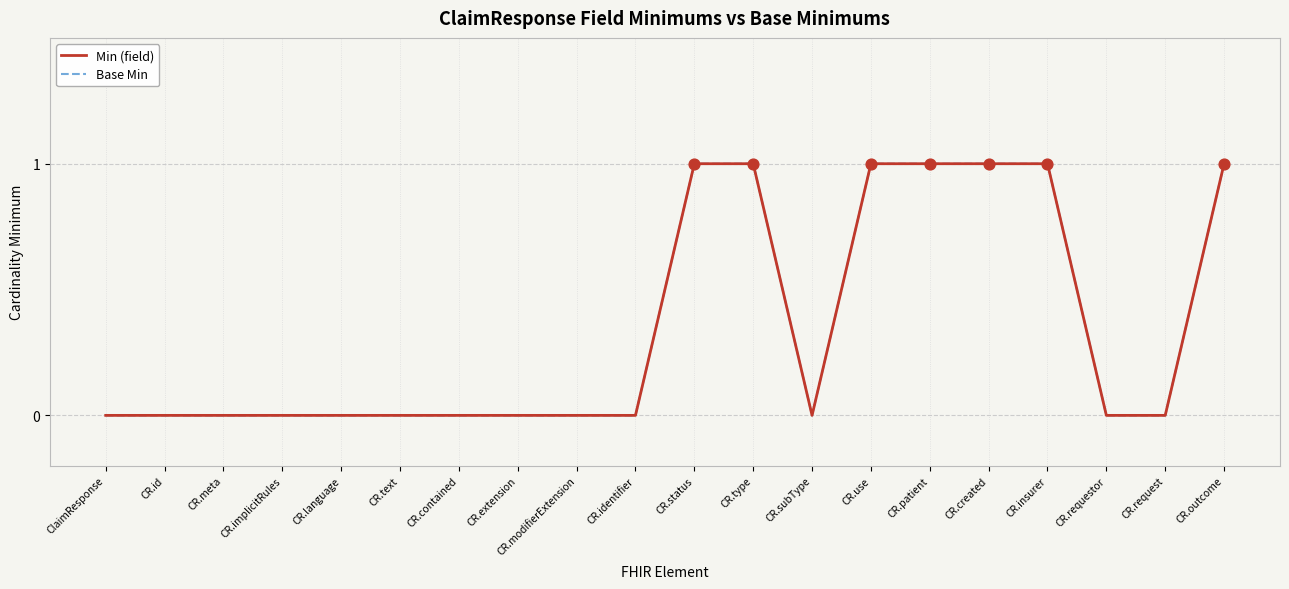

Is the value of Base Min at CR.request greater than the value of Min (field) at CR.created?

No